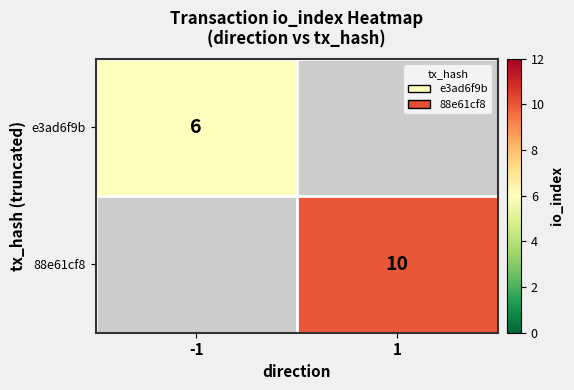

Is it true that 88e61cf8 equals 10 at 1?

True